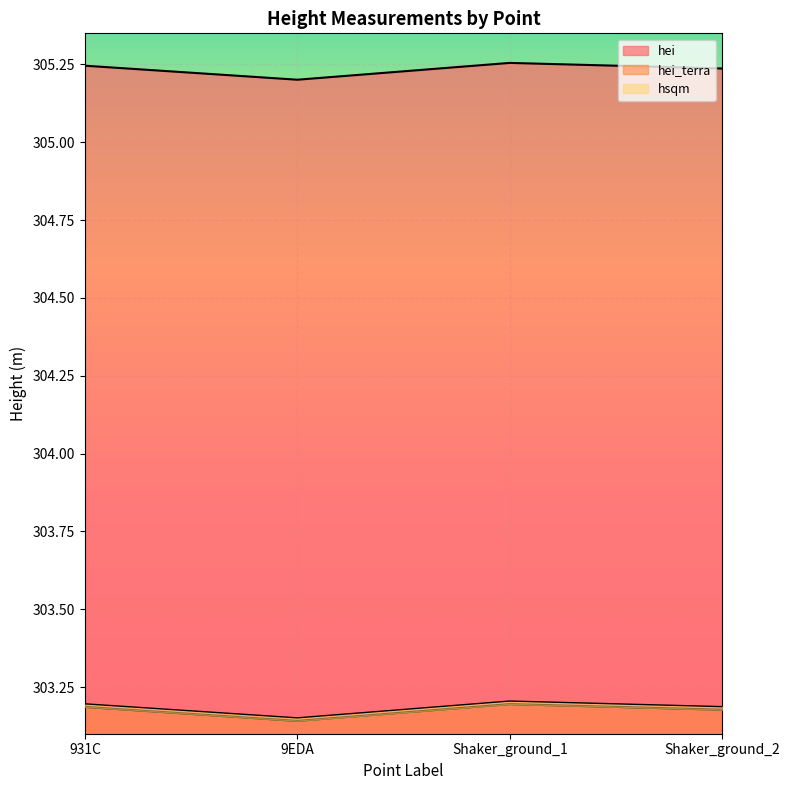

At which label does hei reach its peak?

Shaker_ground_1